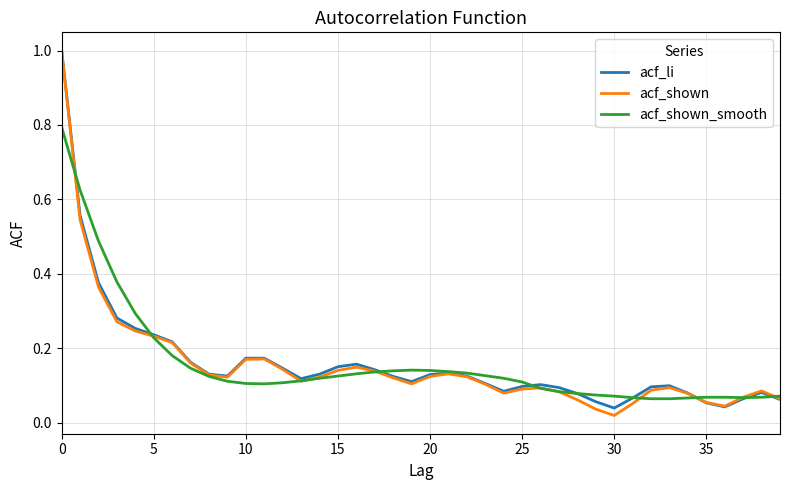

True or false: acf_li has more than 2 interior local peaks.

True